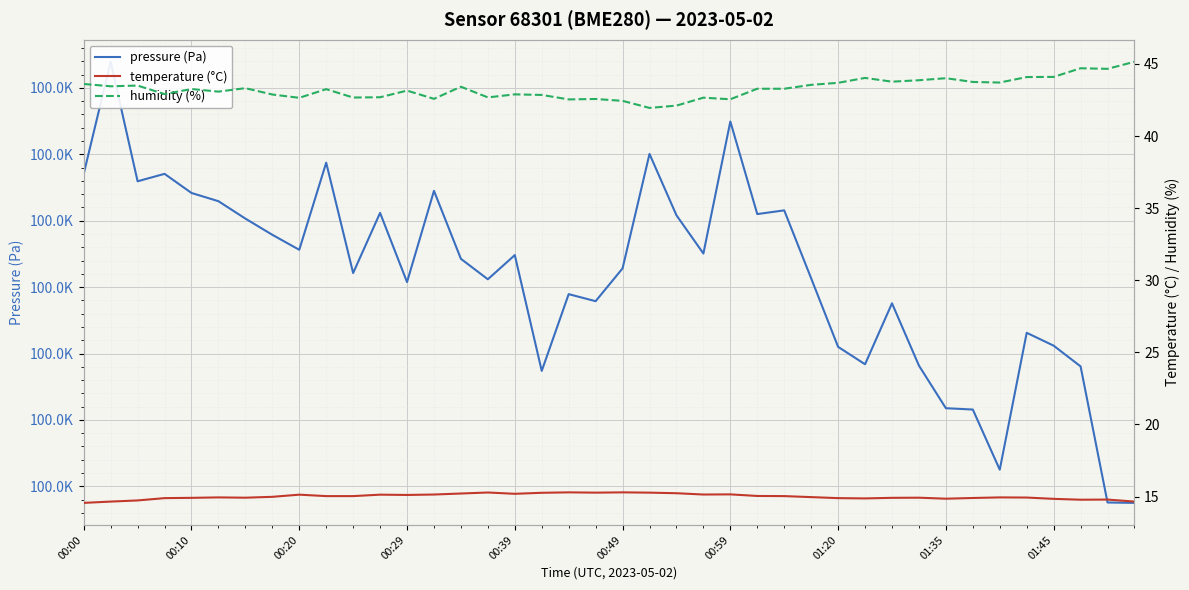

What is the total value across all series at 00:20?

100101.2